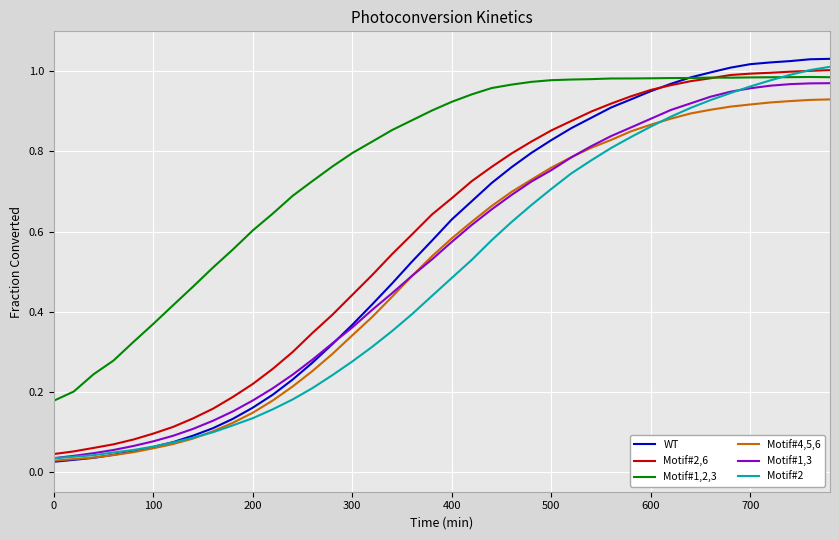

Which series has the widest spread of values?

WT